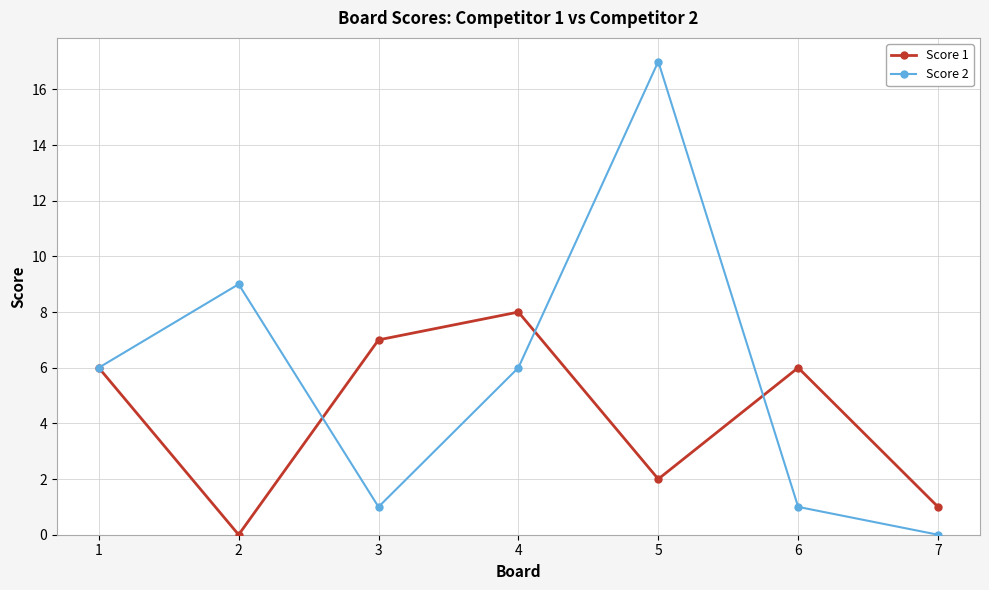

What is the total value across all series at 4?

14